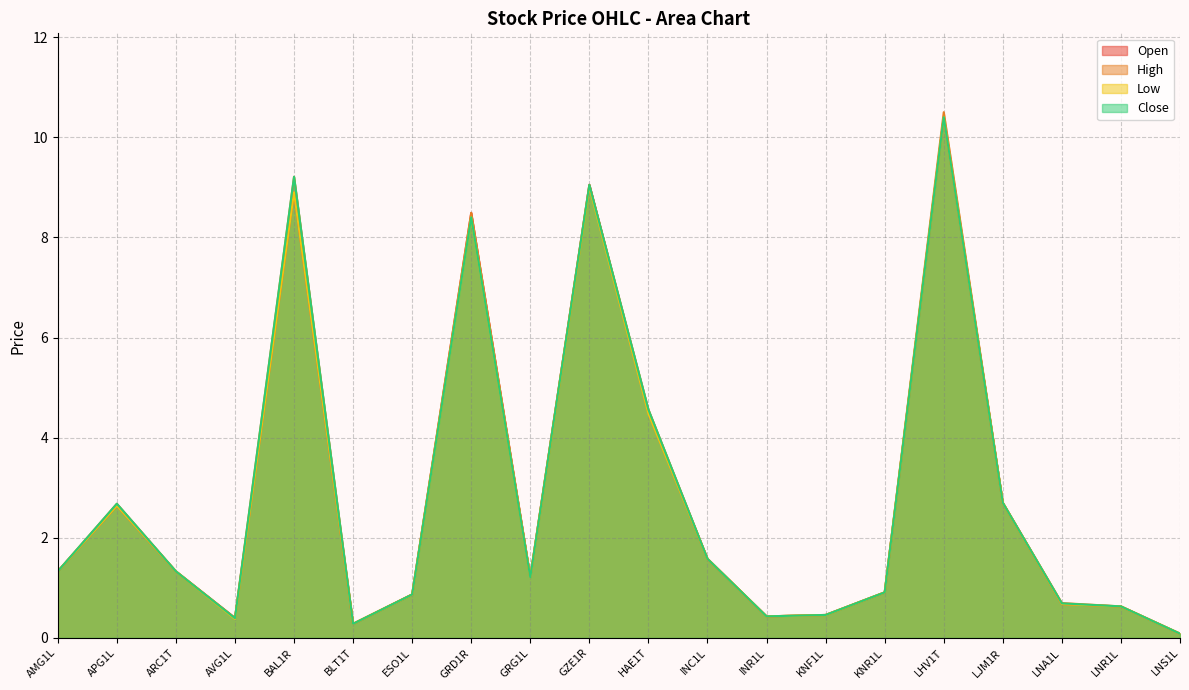

The Close series shows 2.7 at LJM1R. True or false?

True